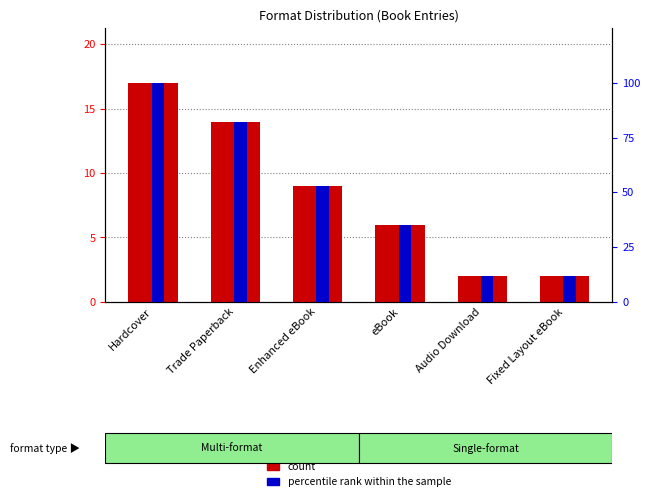

Reading left to right, what are all the values shown in this chart?

count: 17	14	9	6	2	2
percentile rank within the sample: 100	82	53	35	12	12